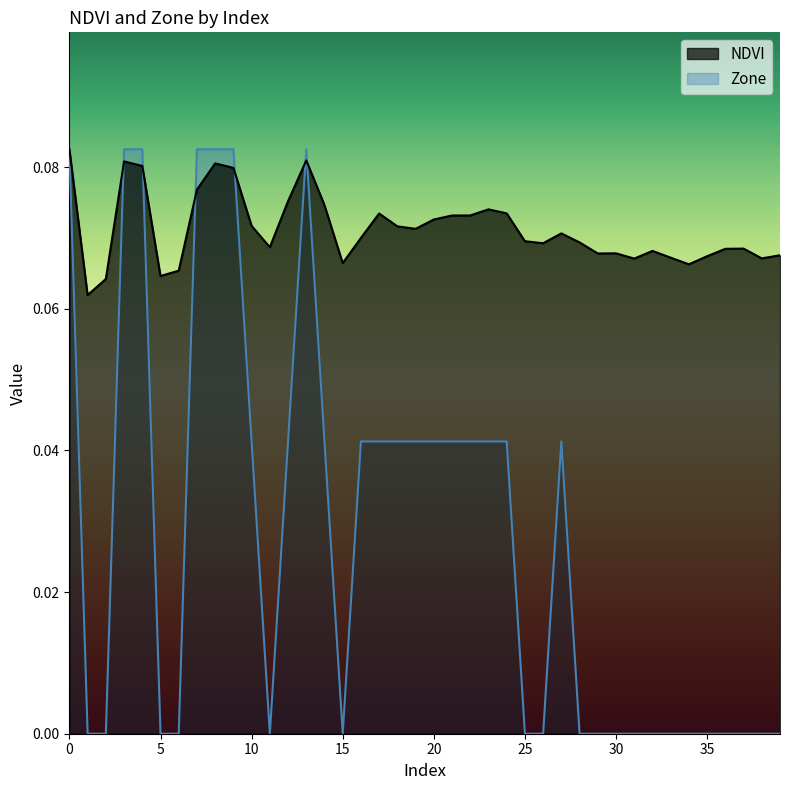

What is the value of the NDVI point at the 15th from the left?

0.1